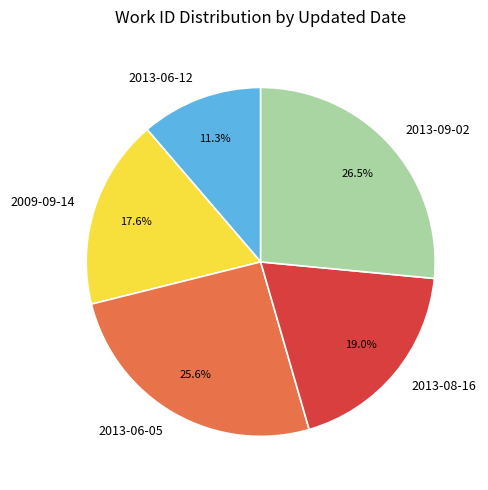

How many segments does this pie chart have?

5